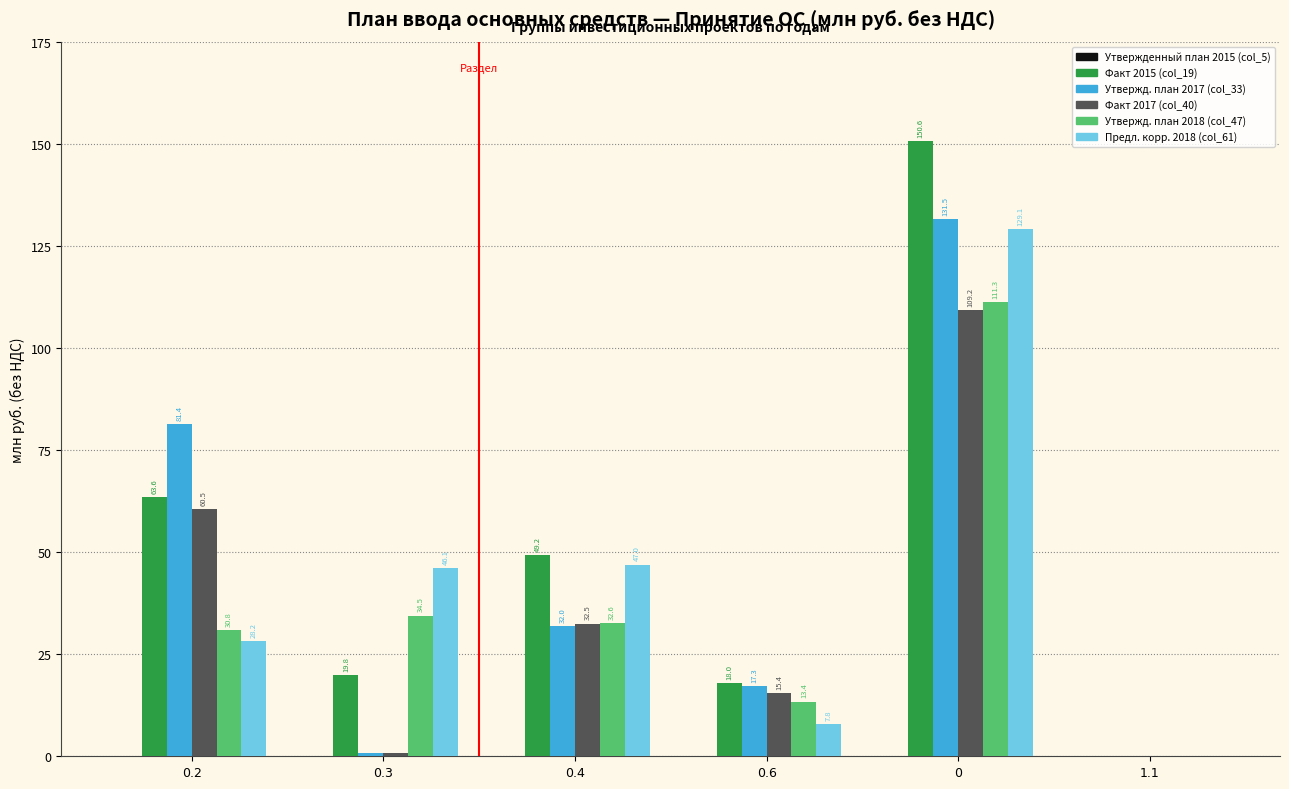

What is the greatest value displayed?

150.6